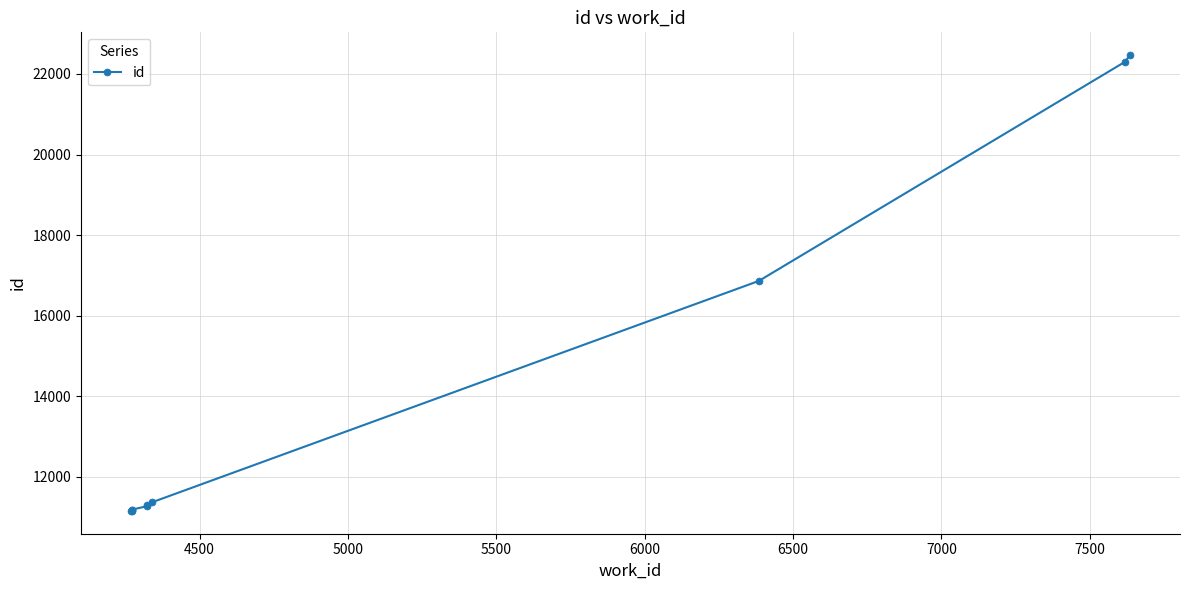

Is it true that the value at 4500 is 19394?

False